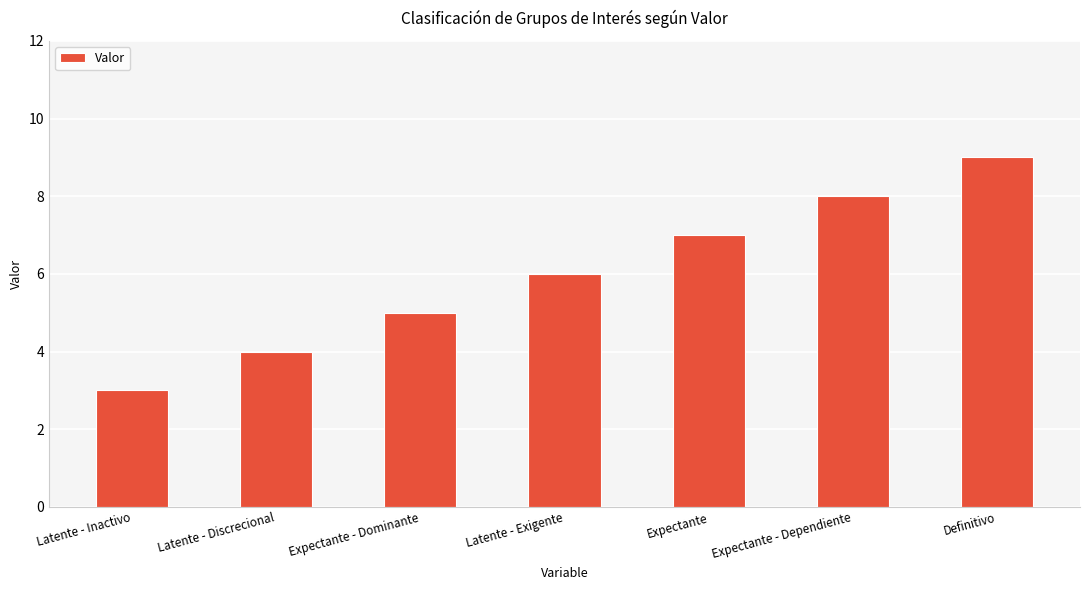

What is the difference between the values at Expectante - Dominante and Latente - Exigente?

1